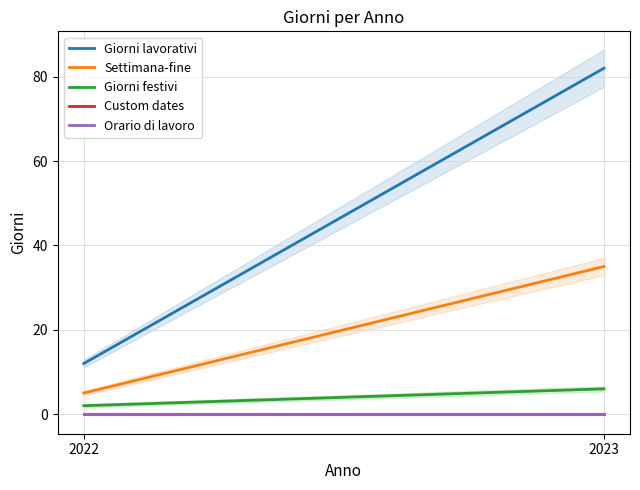

At which label is Giorni lavorativi closest to 47?

2022